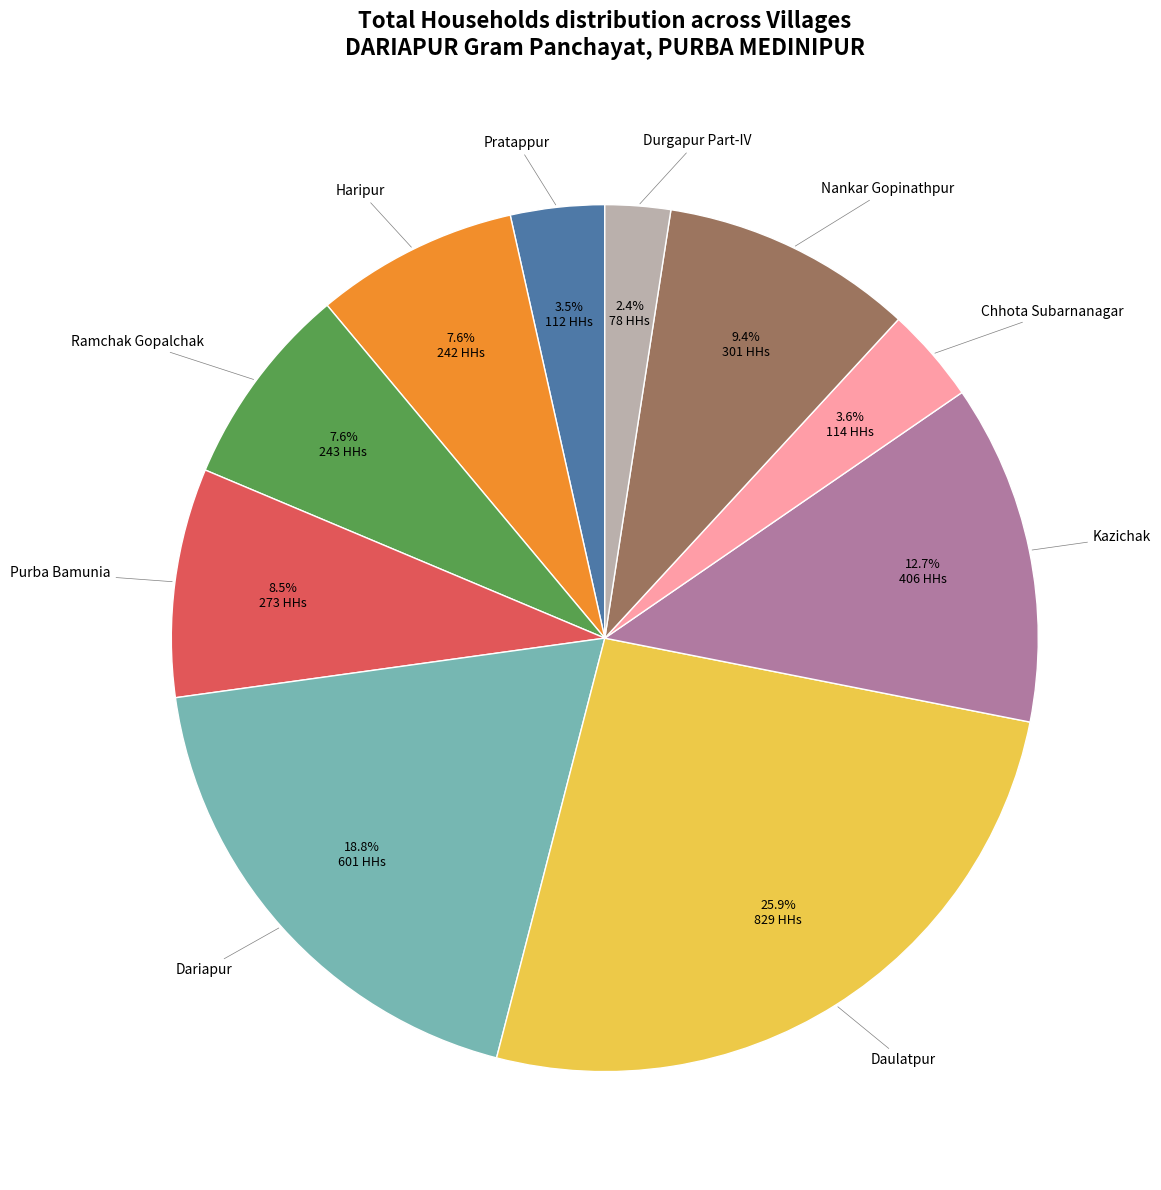

Does any single category account for the majority?

No